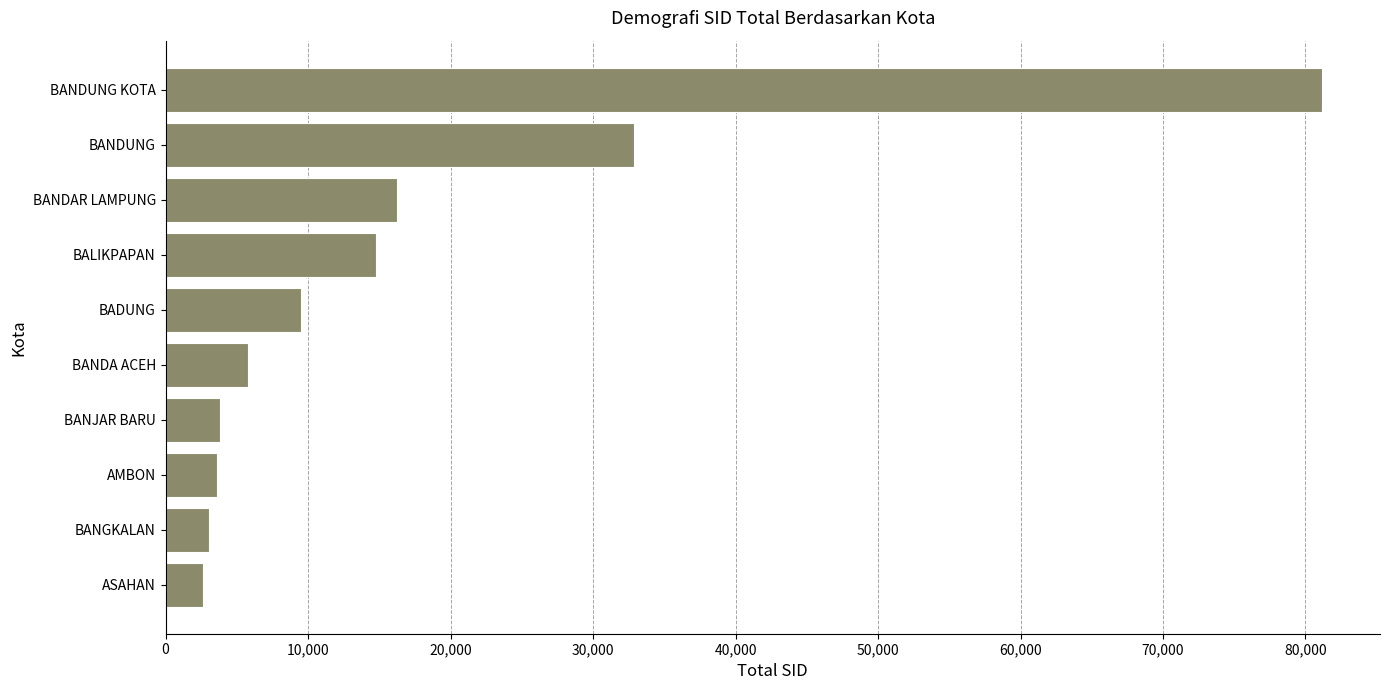

At which category does the chart reach its peak across all series?

BANDUNG KOTA